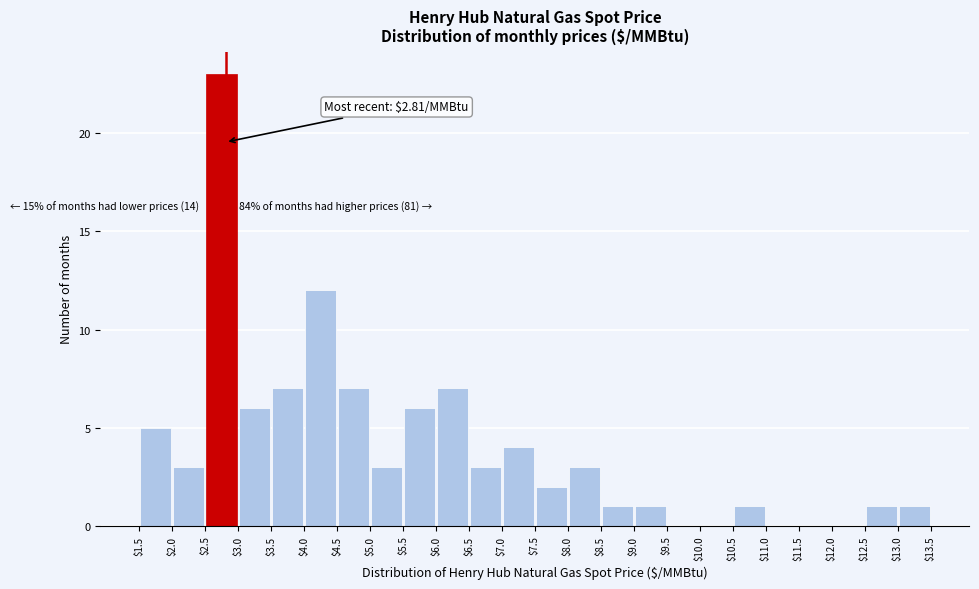

Over which range of the x-axis is the bar tallest?

$2.5 to $3.0